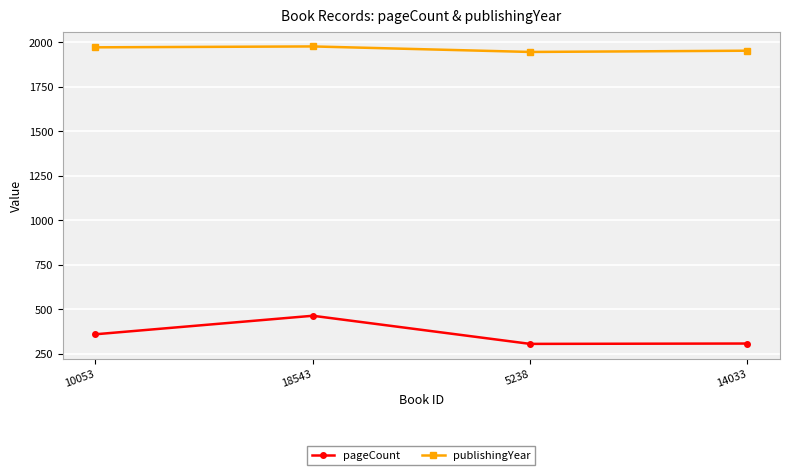

Which series has the widest spread of values?

pageCount